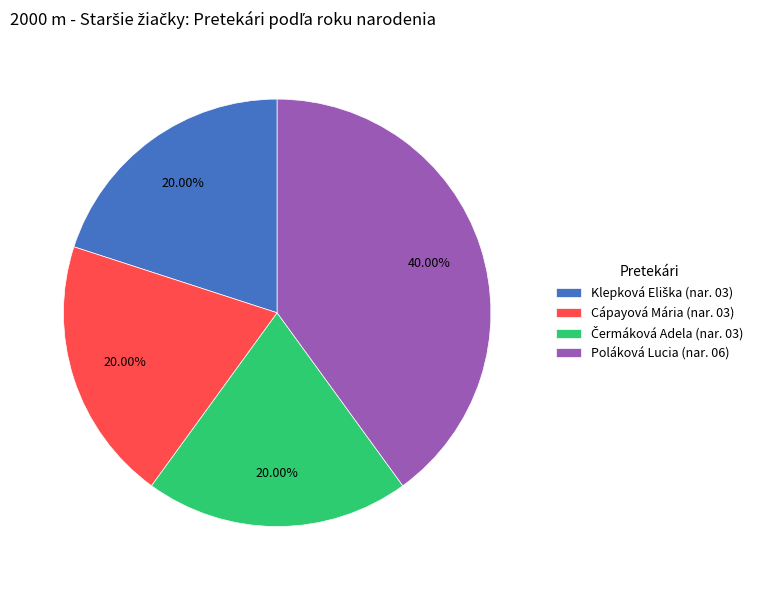

What percentage do Cápayová Mária and Poláková Lucia together represent?

60.0%